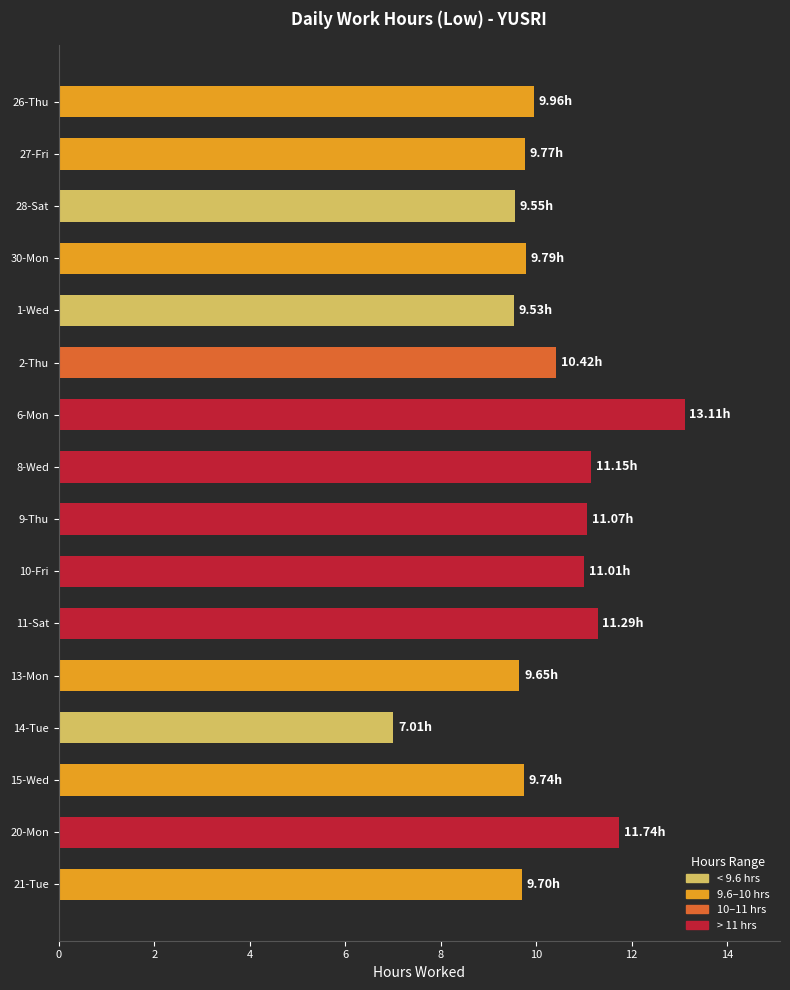

Are the bars grouped side by side (vs. stacked)?

No